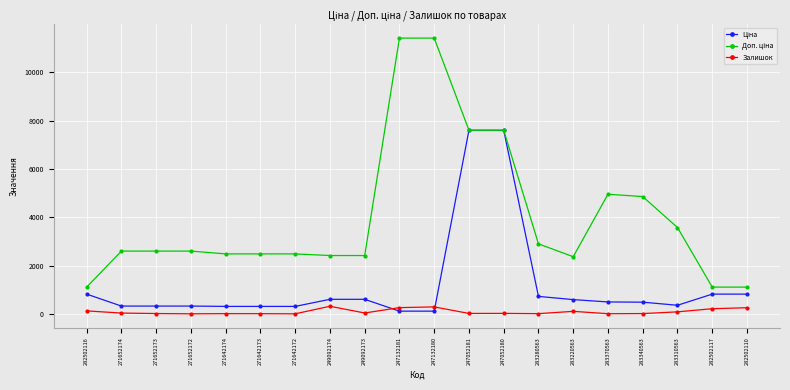

At how many categories does at least one series exceed 6555?

4